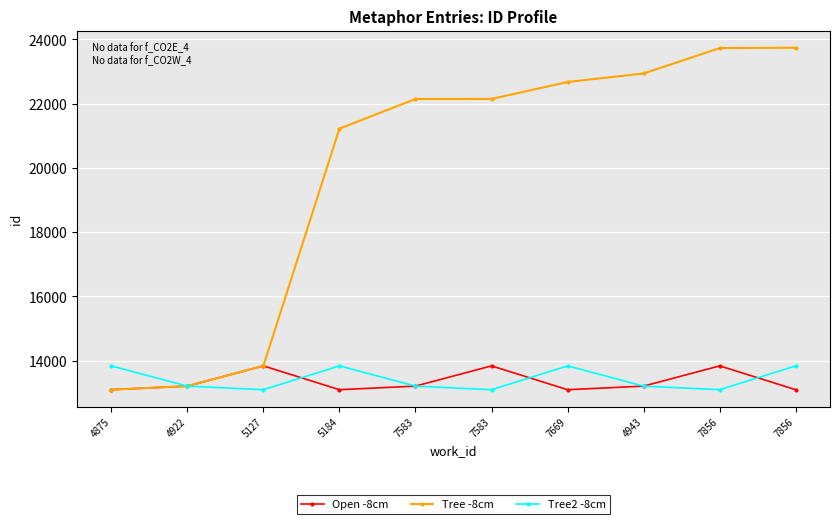

What is the label of the 4th point from the left?

5184